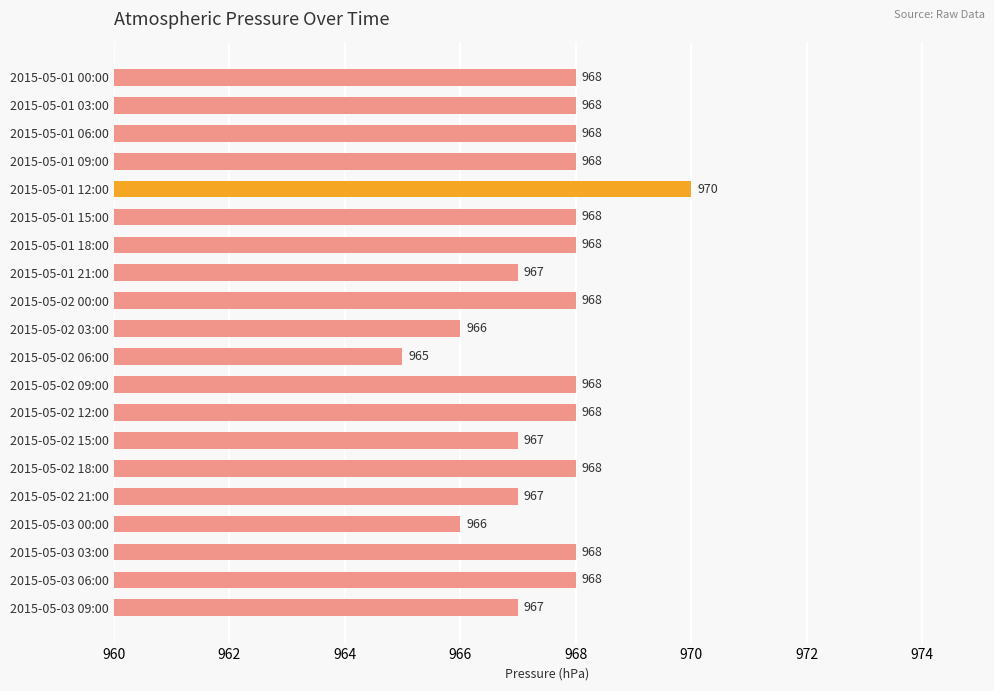

Is it true that the value at 2015-05-01 21:00 is 967?

True